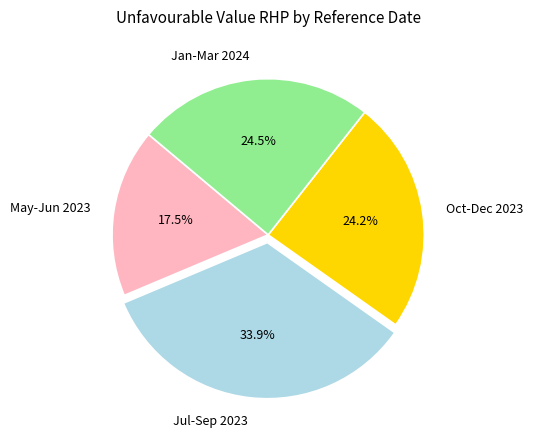

How many slices are in this pie chart?

4